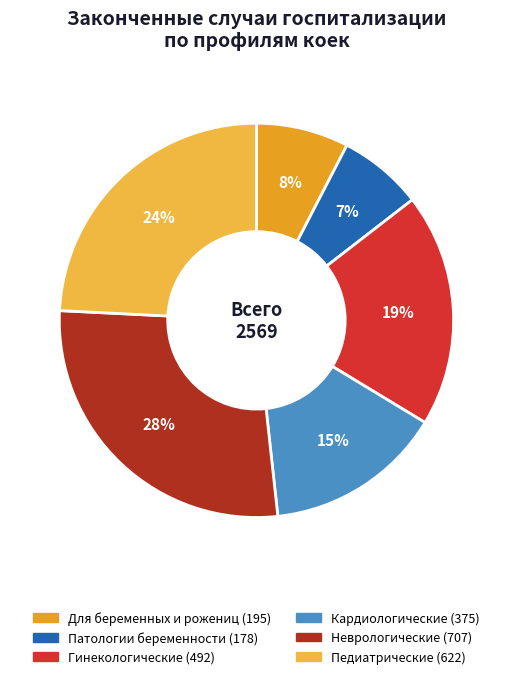

To the nearest percent, what is the difference between the largest and smallest slice percentages?

21%